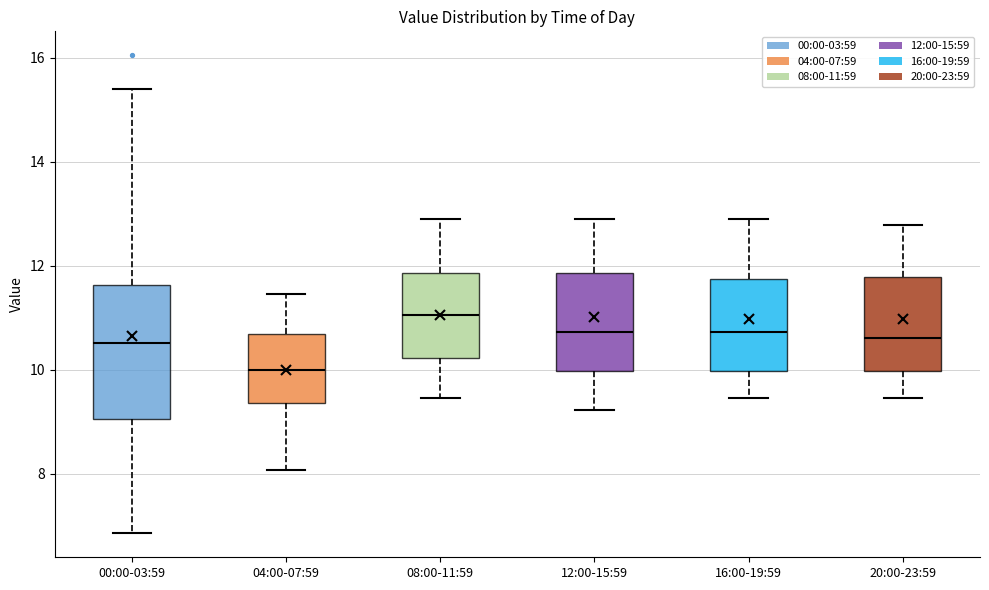

Reading left to right, read every box against the y-axis: the position of its median line, the range the box covers, and the ends of its whiskers. The values are not printed on the chart, so give them approximately, as read against the axis.

00:00-03:59: median 10.6, box 9.0 to 11.6, whiskers 6.8 to 15.4
04:00-07:59: median 10.0, box 9.4 to 10.6, whiskers 8.0 to 11.4
08:00-11:59: median 11.0, box 10.2 to 11.8, whiskers 9.4 to 12.8
12:00-15:59: median 10.8, box 10.0 to 11.8, whiskers 9.2 to 12.8
16:00-19:59: median 10.8, box 10.0 to 11.8, whiskers 9.4 to 12.8
20:00-23:59: median 10.6, box 10.0 to 11.8, whiskers 9.4 to 12.8